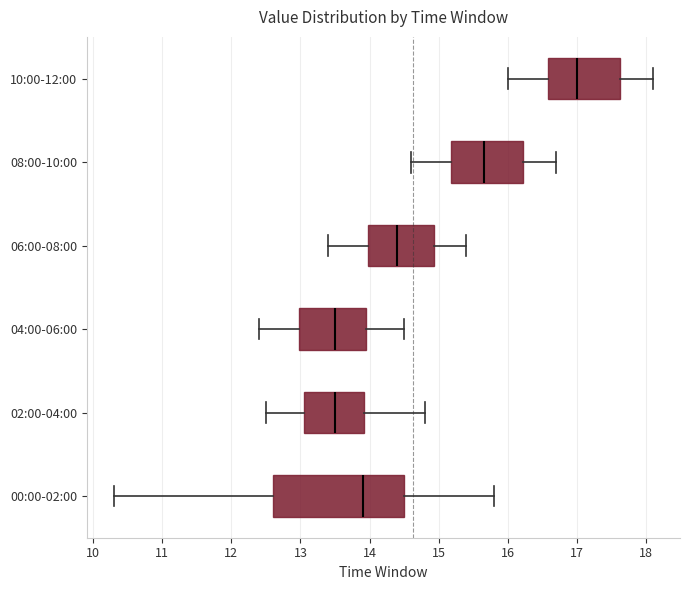

Reading bottom to top, transcribe this box plot: for each box, give where its median line is, the range the box spans, and where its two whiskers end, as read against the x-axis. The values are not printed on the chart, so give them approximately, as read against the axis.

00:00-02:00: median 13.9, box 12.6 to 14.5, whiskers 10.3 to 15.8
02:00-04:00: median 13.5, box 13.1 to 13.9, whiskers 12.5 to 14.8
04:00-06:00: median 13.5, box 13.0 to 14.0, whiskers 12.4 to 14.5
06:00-08:00: median 14.4, box 14.0 to 14.9, whiskers 13.4 to 15.4
08:00-10:00: median 15.7, box 15.2 to 16.2, whiskers 14.6 to 16.7
10:00-12:00: median 17.0, box 16.6 to 17.6, whiskers 16.0 to 18.1